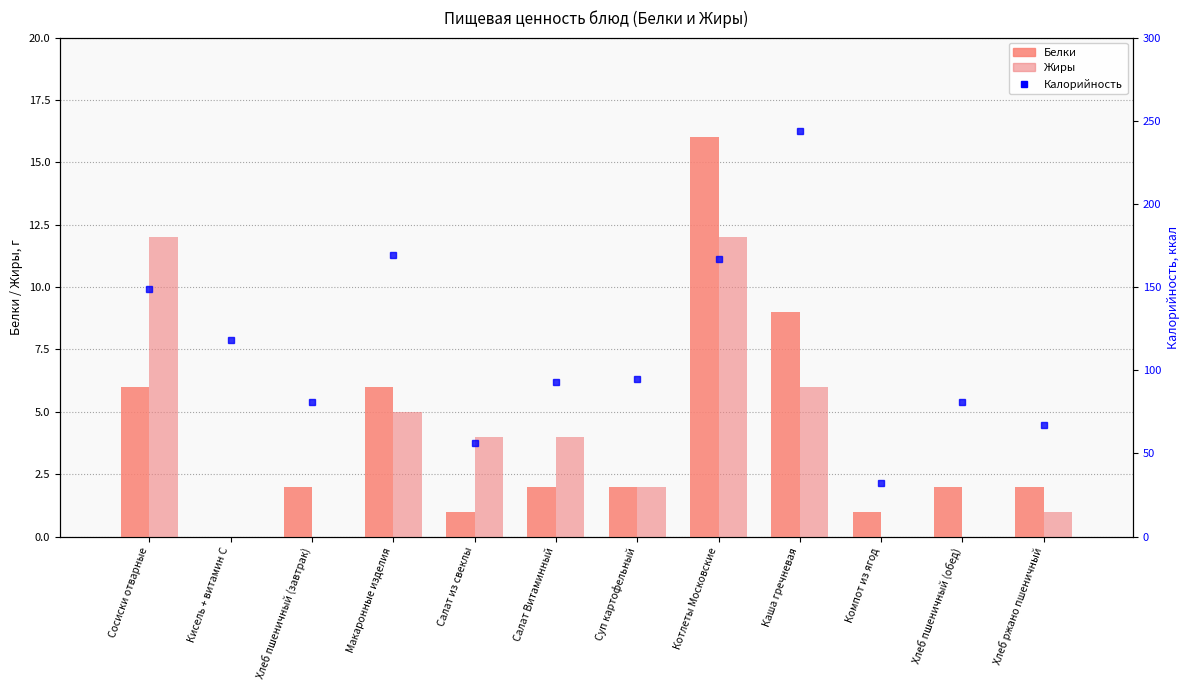

At which label is Жиры closest to 6?

Каша гречневая